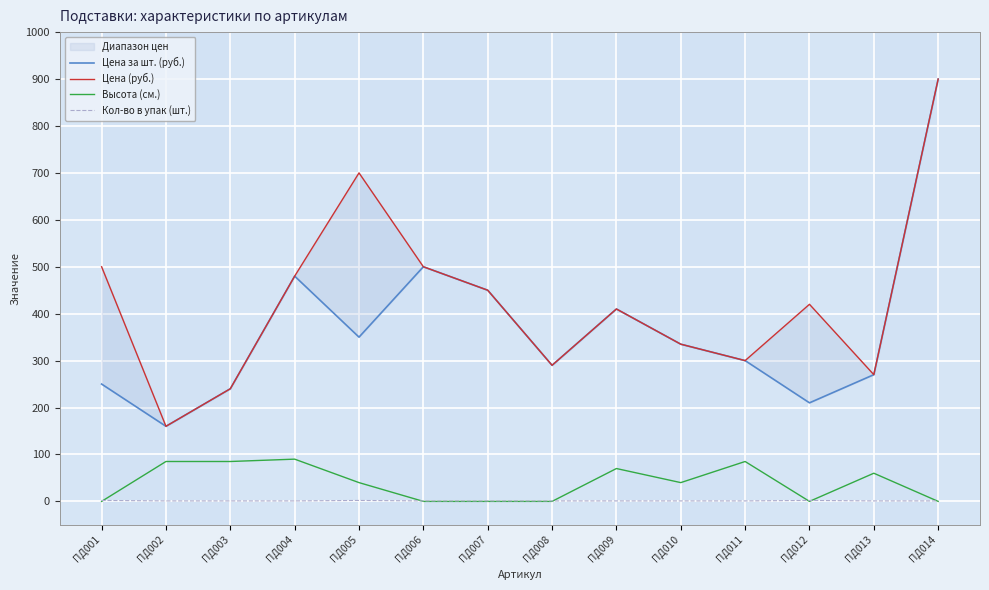

Which category has the lowest value in the Высота (см.) series?

ПД001